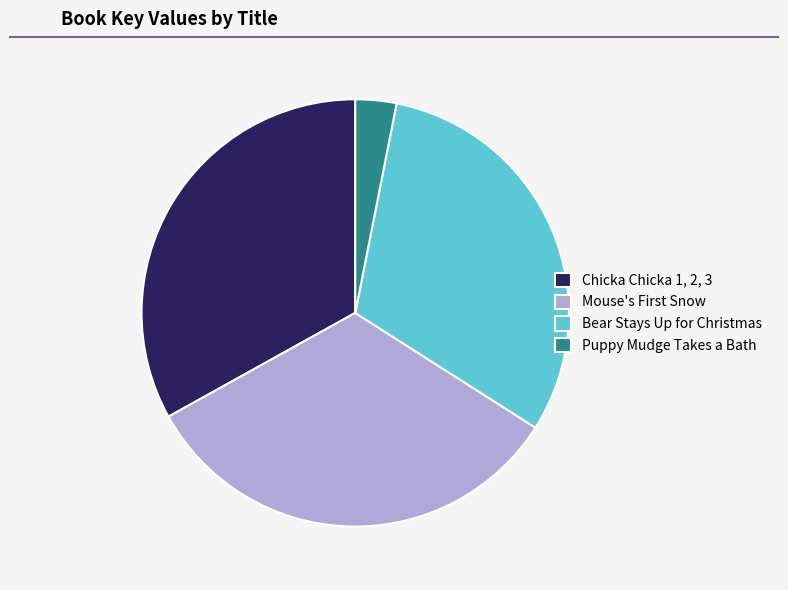

What is the smallest slice in the pie chart?

Puppy Mudge Takes a Bath